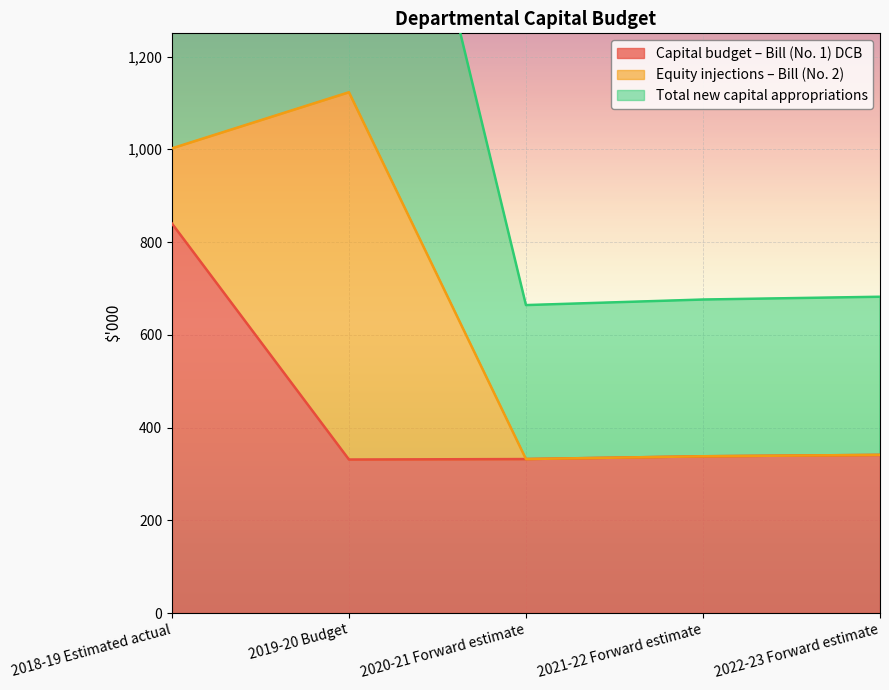

The value of Capital budget – Bill (No. 1) DCB at 2019-20 Budget is 88. True or false?

False